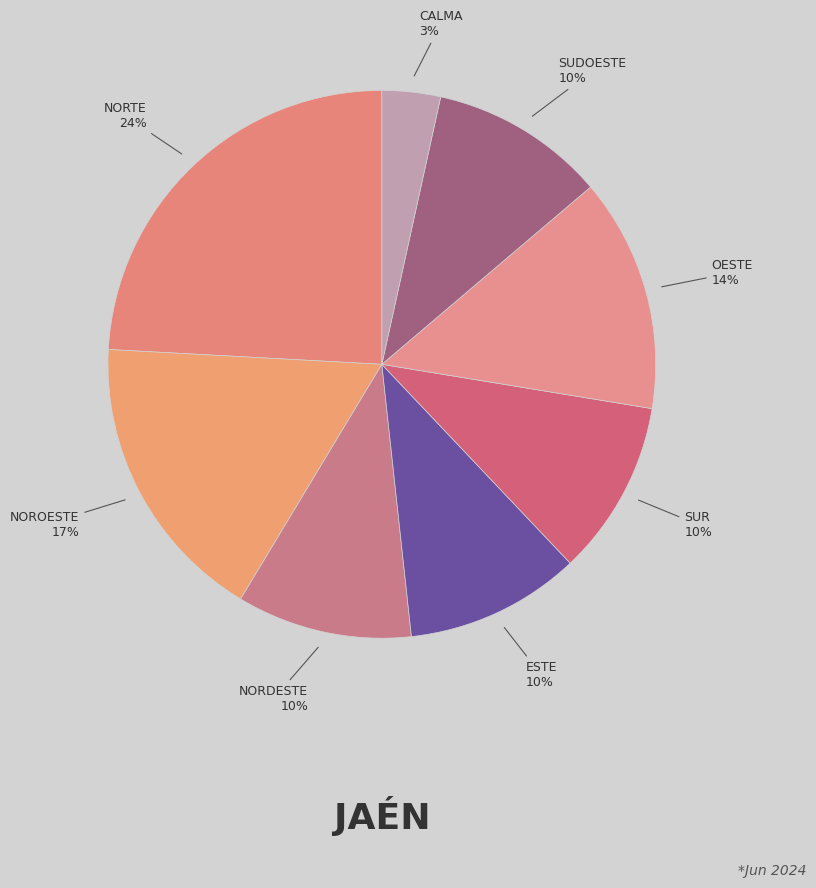

Is there any slice that represents more than half of the pie?

No